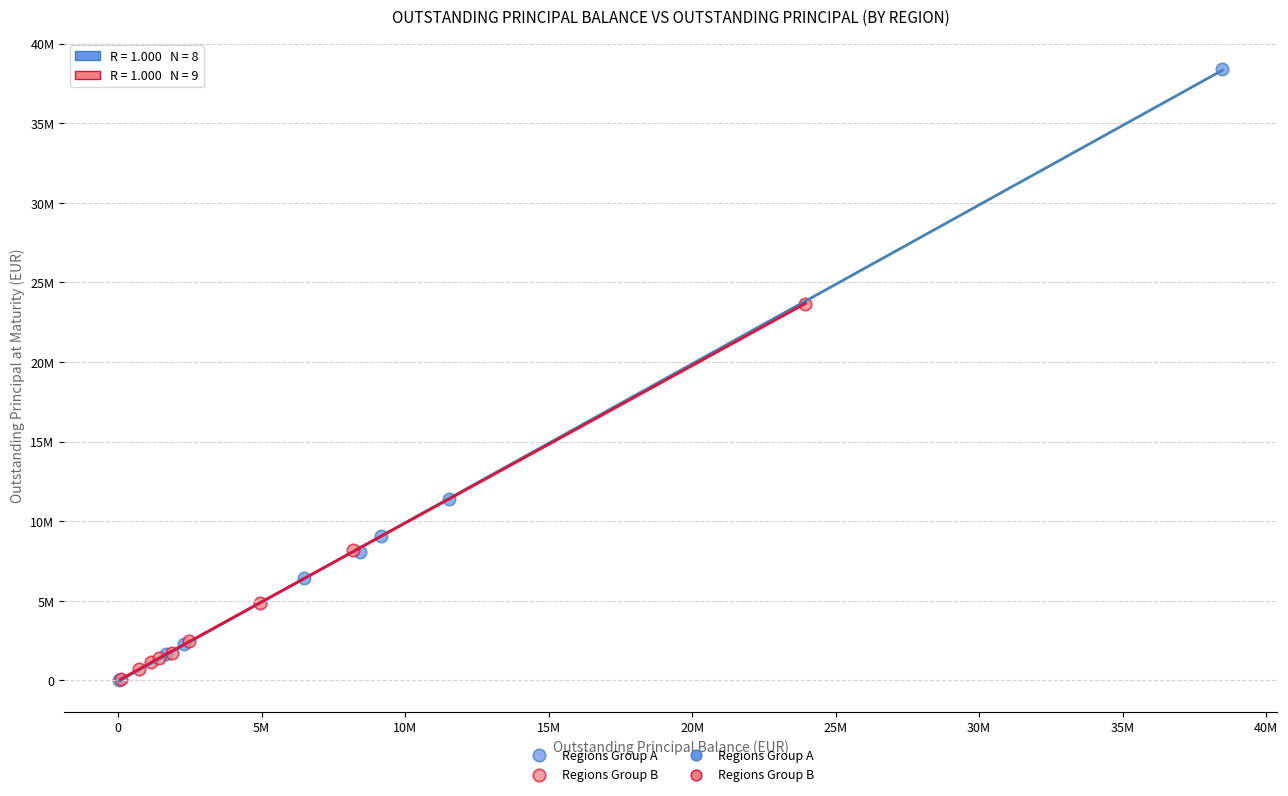

Which series reaches the maximum Y coordinate?

Regions Group A